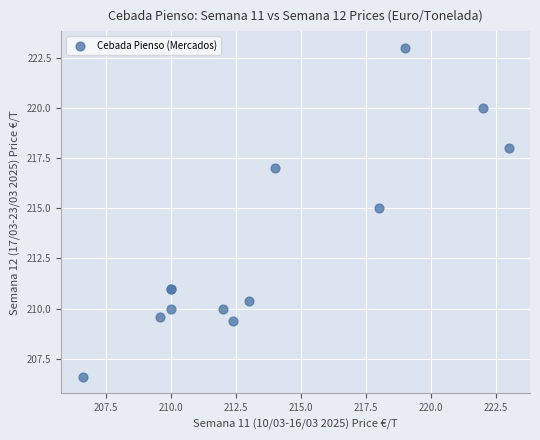

What Y value in the scatter plot is closest to 214?

215.0